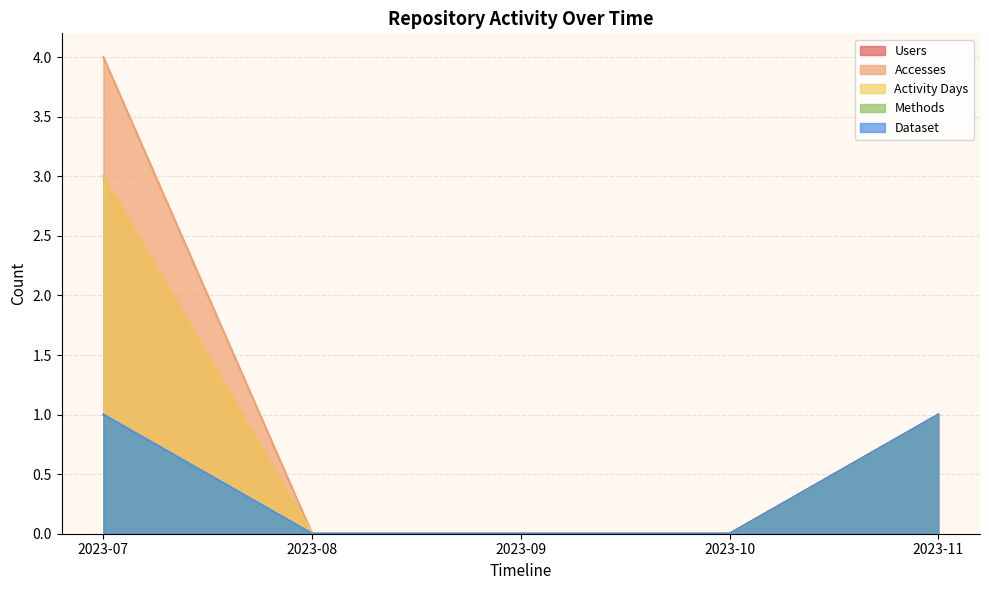

Reading left to right, list all the values displayed in this chart.

Users: 3	0	0	0	1
Accesses: 4	0	0	0	1
Activity Days: 3	0	0	0	1
Methods: 1	0	0	0	1
Dataset: 1	0	0	0	1